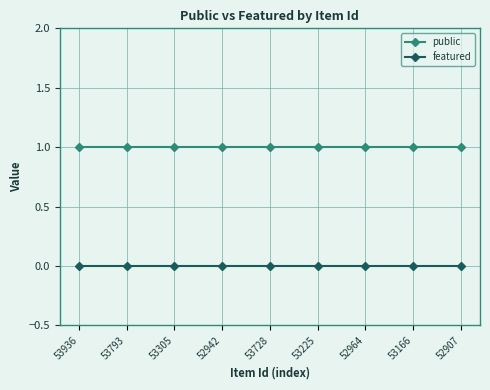

Is this an area chart (filled region under the line)?

No